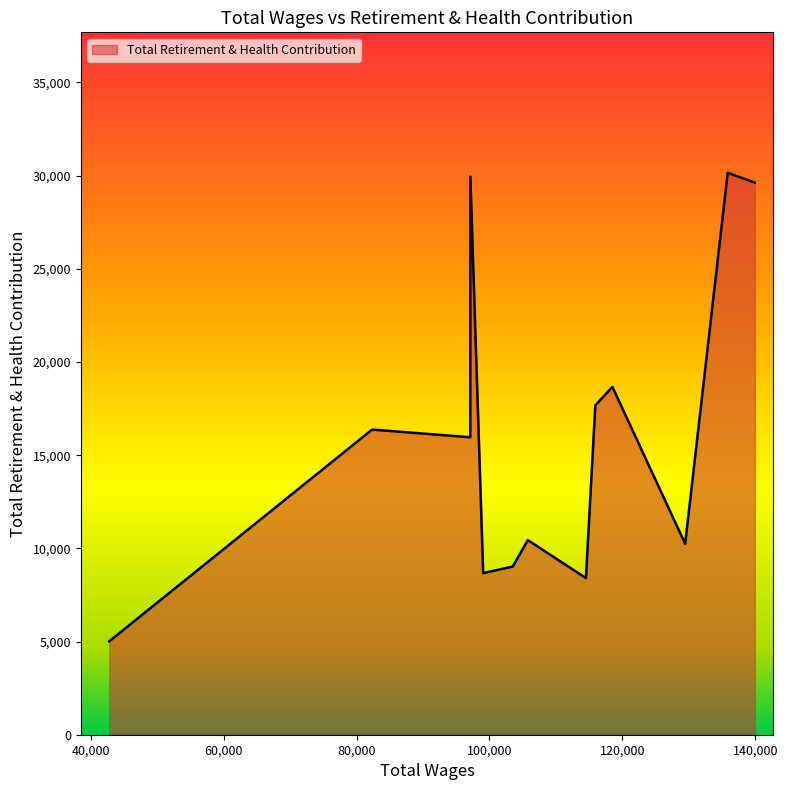

What is the greatest value displayed?

30150